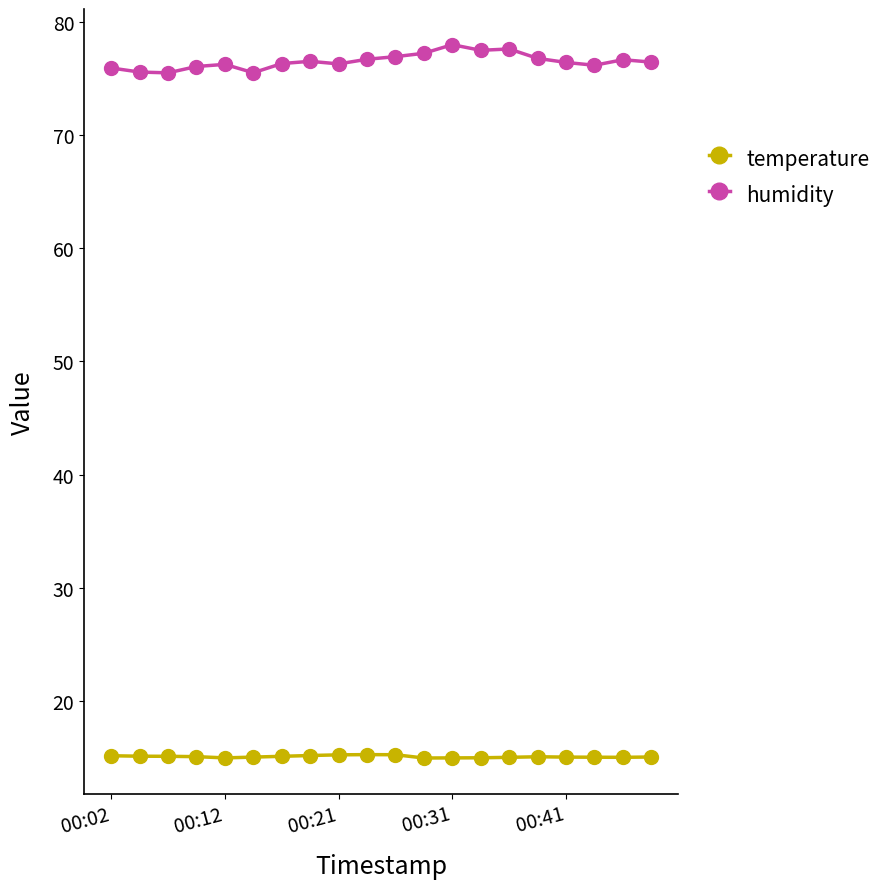

True or false: humidity has more than 2 interior local peaks.

True